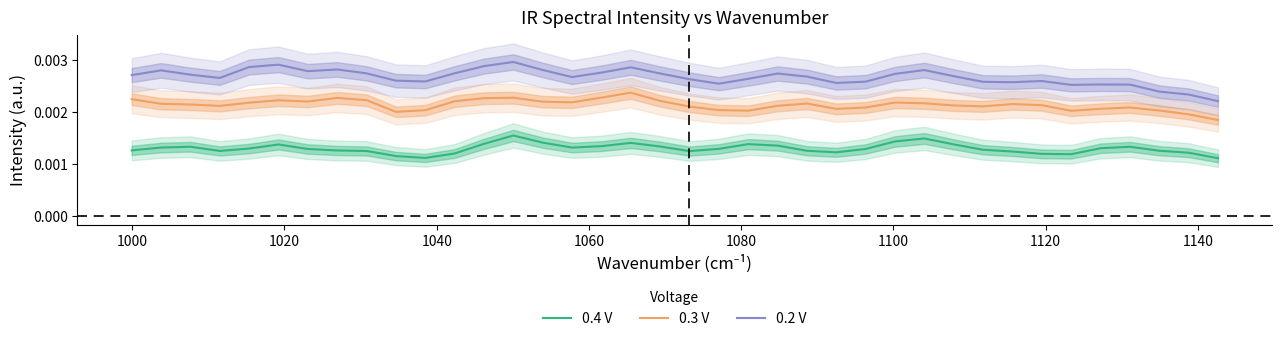

True or false: 0.3 V and 0.4 V intersect in this chart.

False